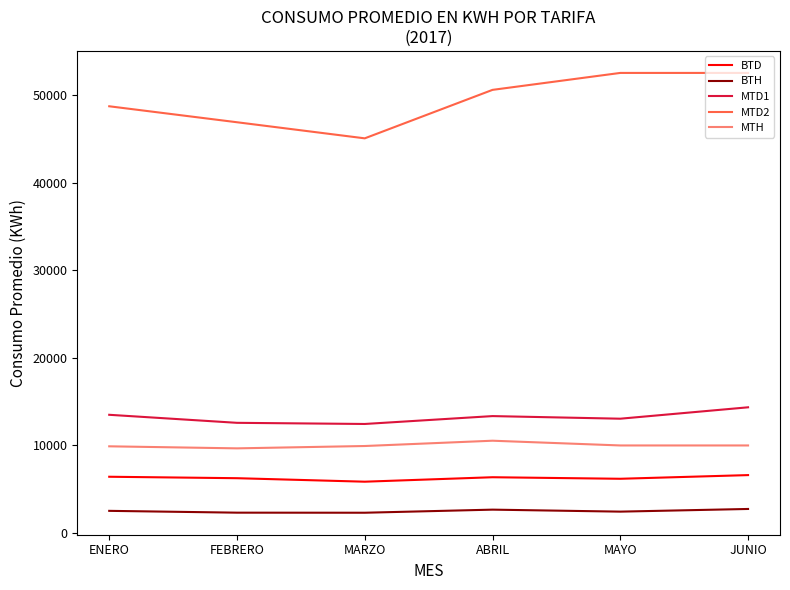

What is the average value of the BTD series?

6244.2